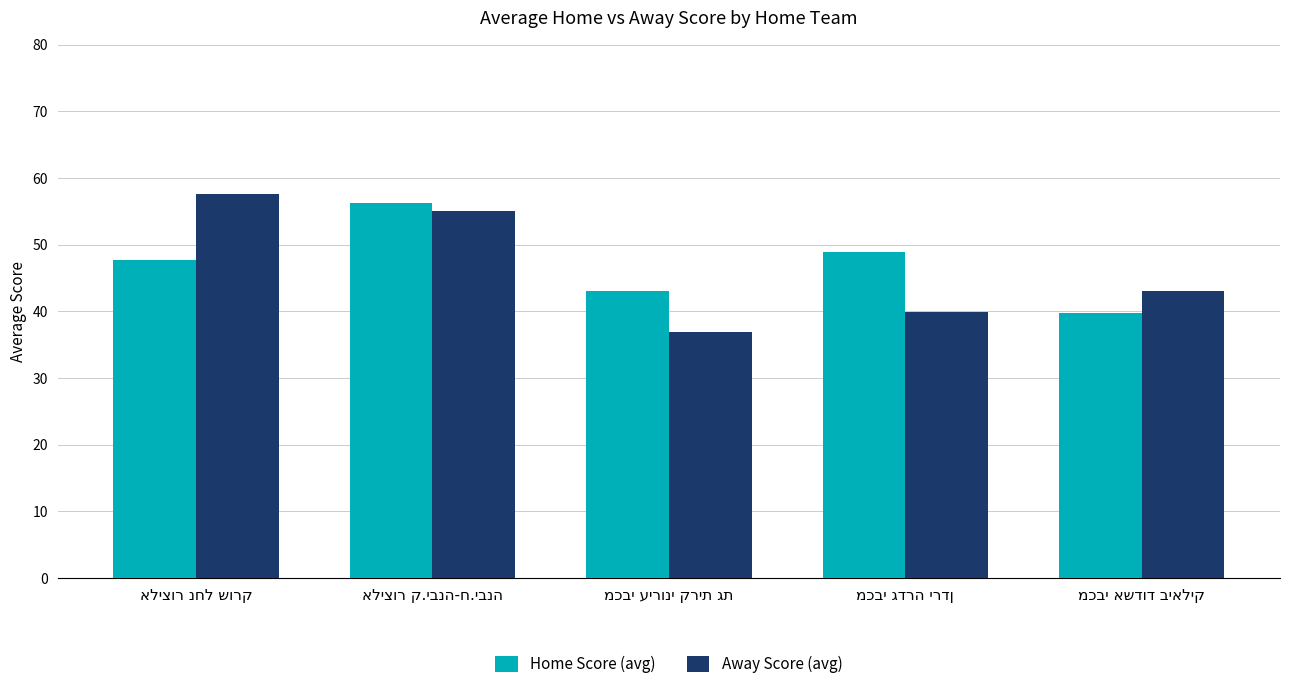

What is the difference between the second highest and minimum values in the Away Score (avg) series?

18.1